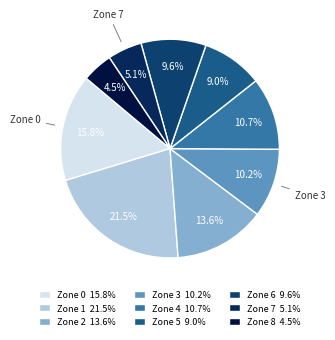

Is there any slice that represents more than half of the pie?

No